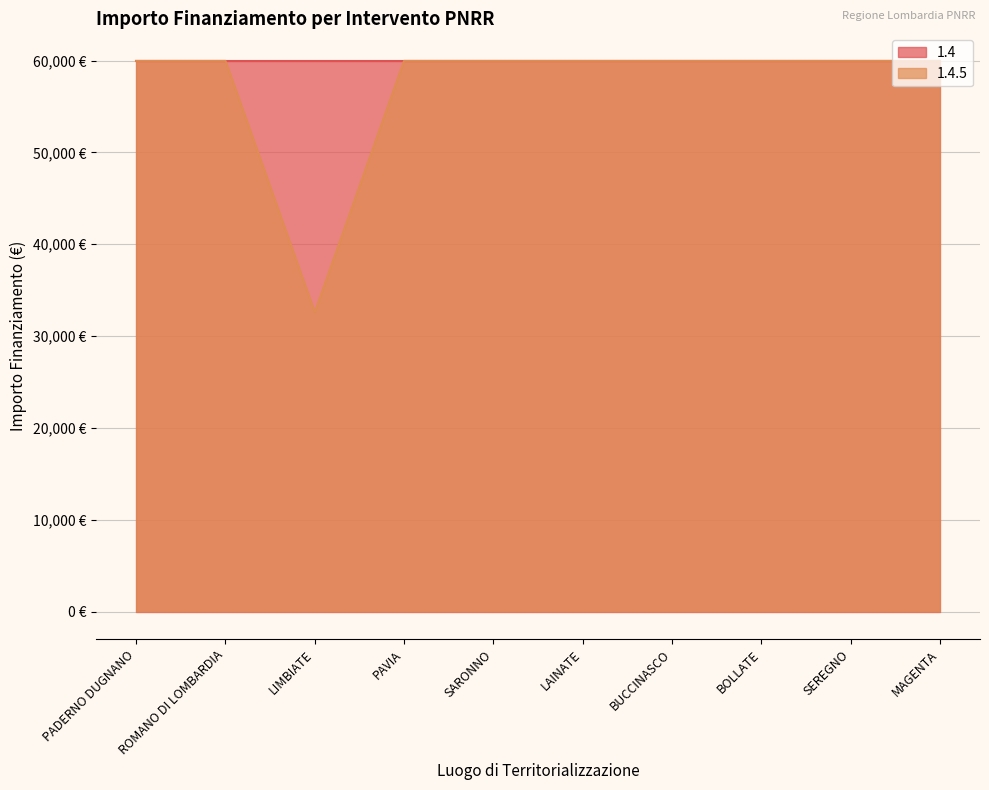

How many values are below 59966?

1